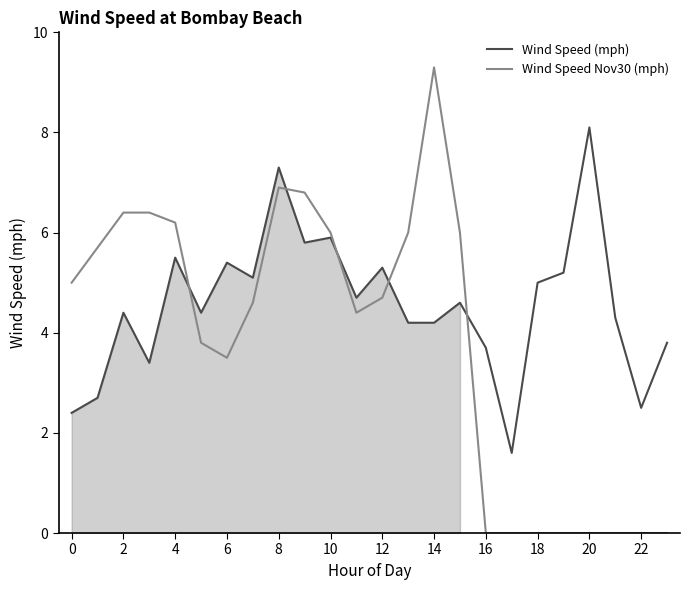

Which series has the widest spread of values?

Wind Speed Nov30 (mph)